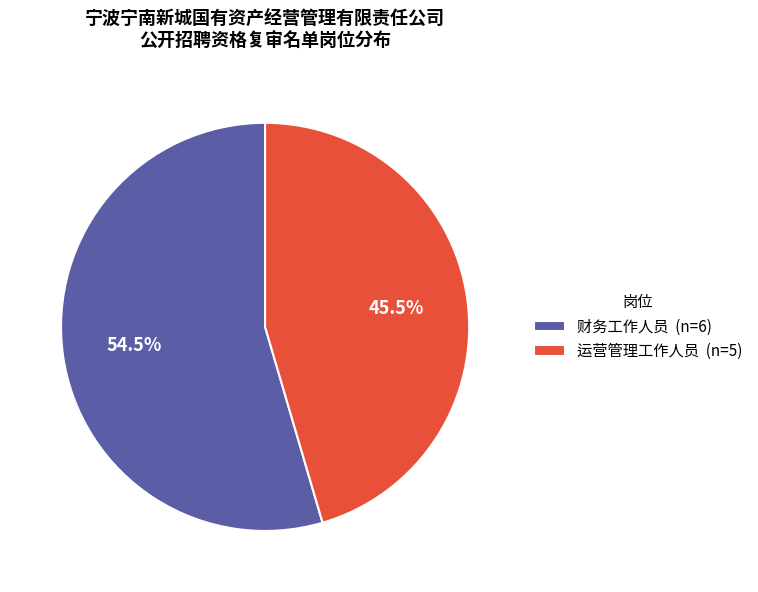

Approximately how many times larger is the value at 财务工作人员 compared to 运营管理工作人员?

1.2